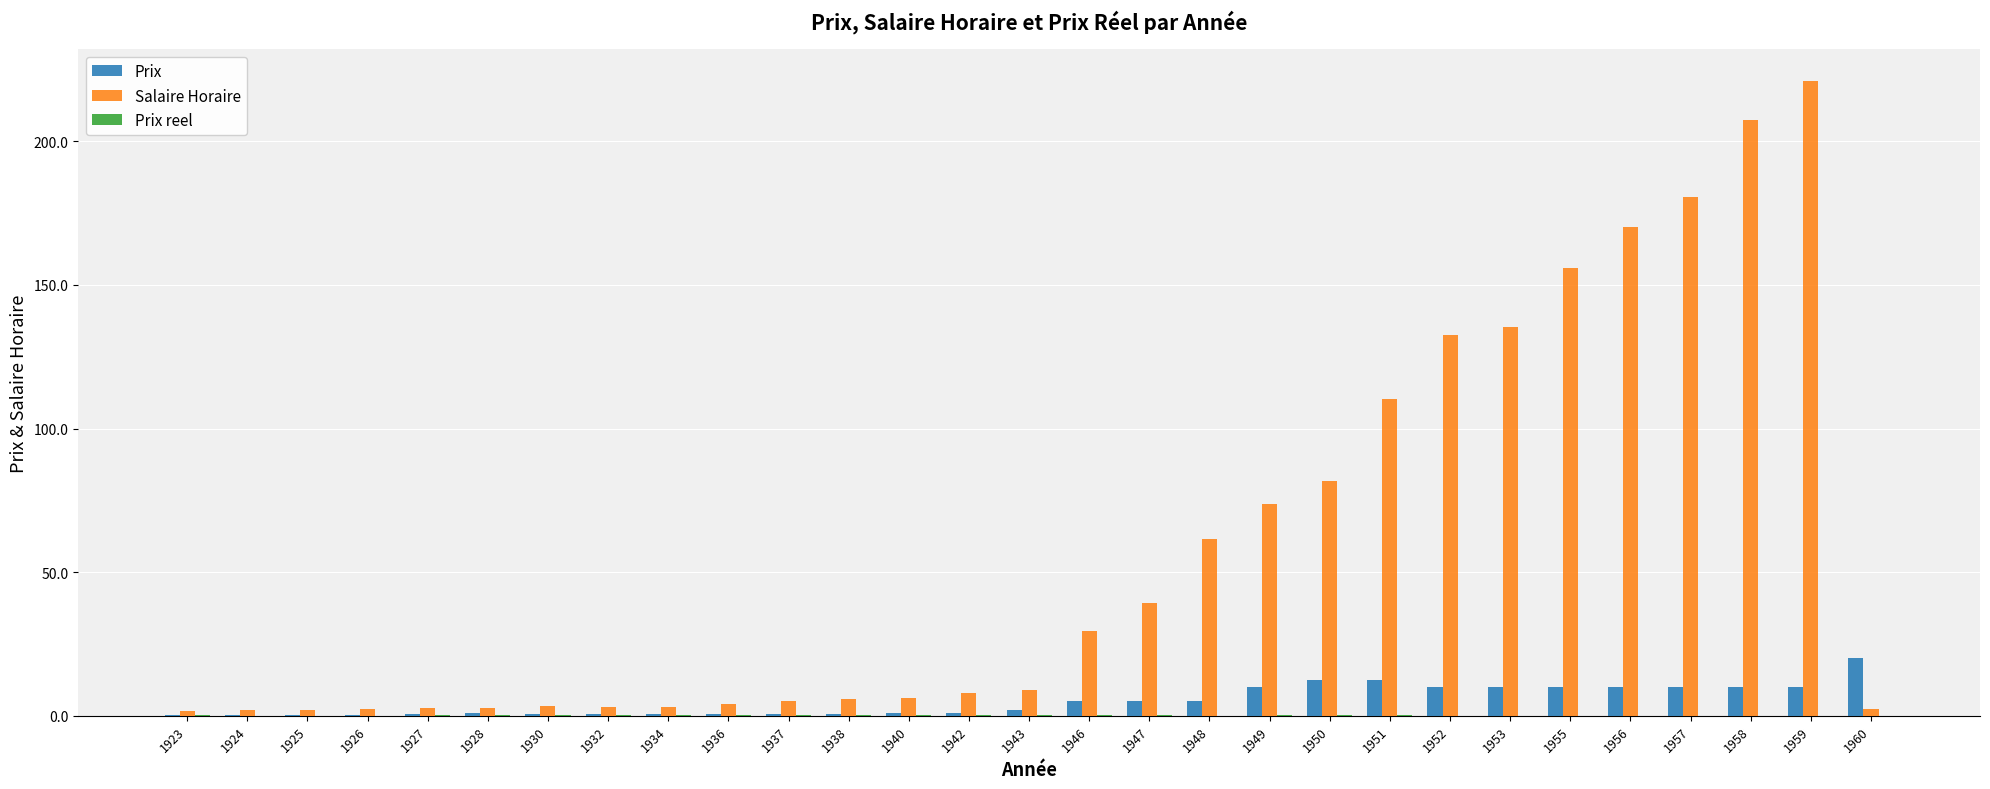

The Salaire Horaire series shows 170.0 at 1956. True or false?

True